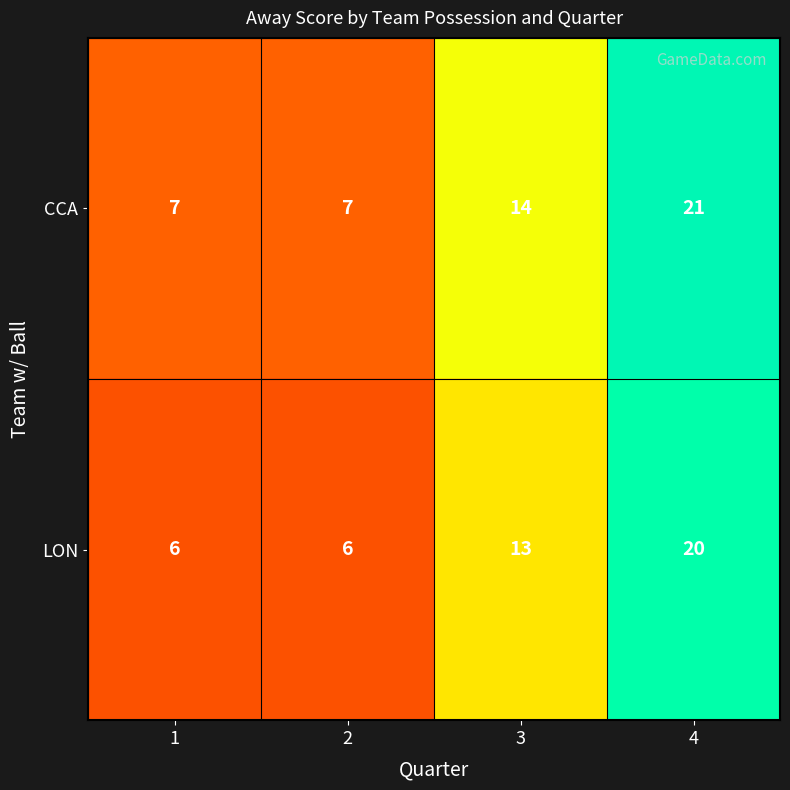

At which label is CCA closest to 14?

3